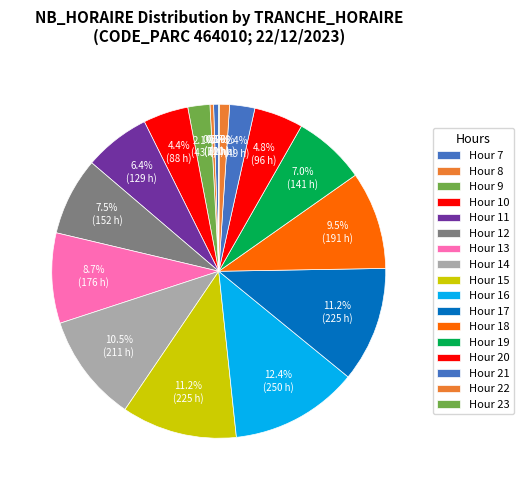

To the nearest percent, what is the average slice percentage?

6%